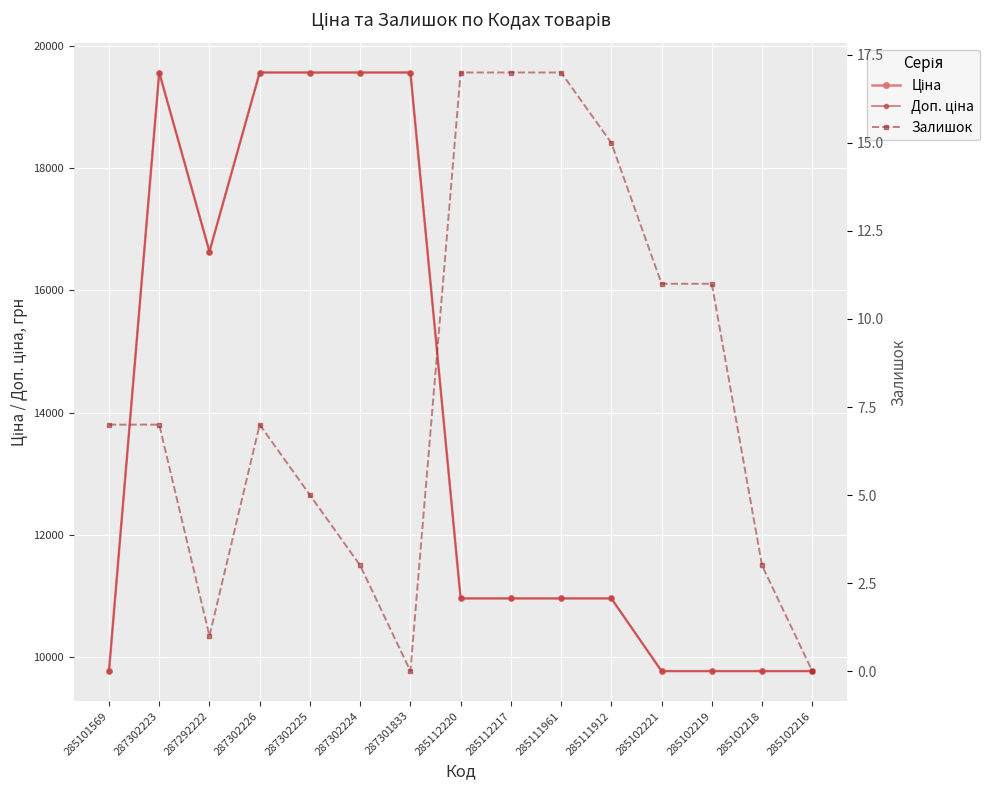

List the labels in order of Доп. ціна value, smallest first.

285101569, 285102221, 285102219, 285102218, 285102216, 285112220, 285112217, 285111961, 285111912, 287292222, 287302223, 287302226, 287302225, 287302224, 287301833